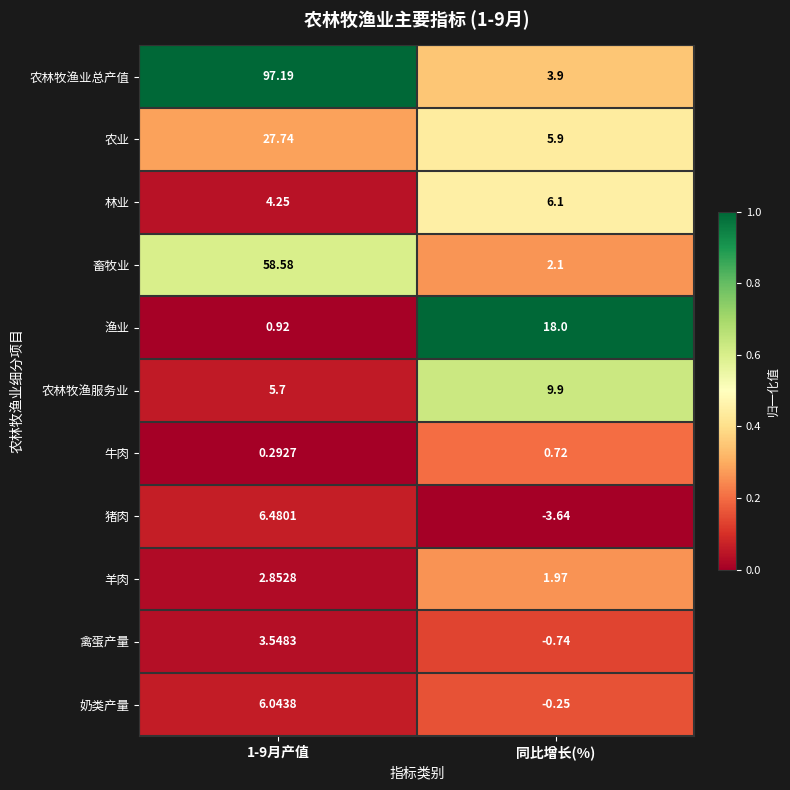

Which series has the widest spread of values?

农林牧渔业总产值